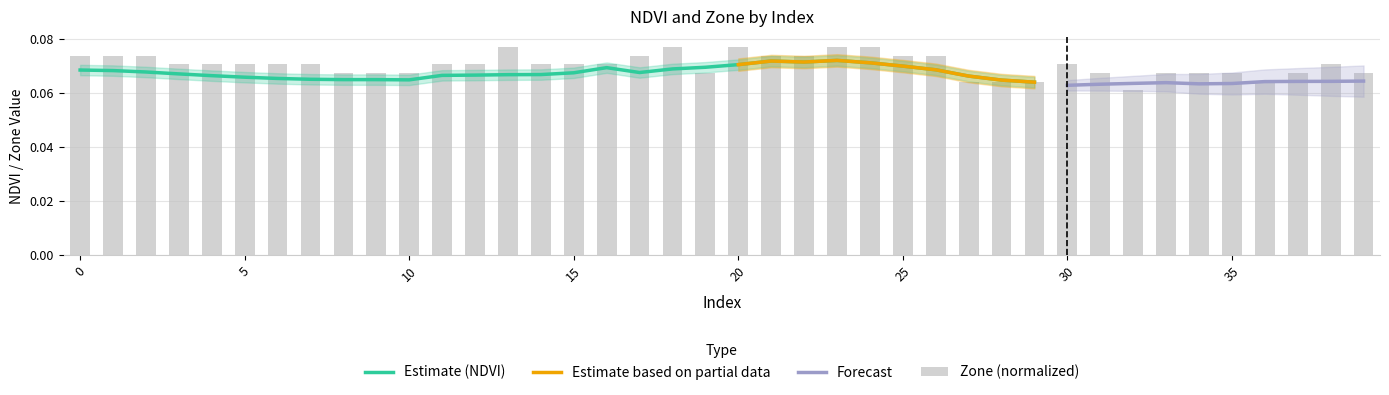

Reading right to left, transcribe all the data shown in this chart.

39=0.1	38=0.1	37=0.1	36=0.1	35=0.1	34=0.1	33=0.1	32=0.1	31=0.1	30=0.1	29=0.1	28=0.1	27=0.1	26=0.1	25=0.1	24=0.1	23=0.1	22=0.1	21=0.1	20=0.1	19=0.1	18=0.1	17=0.1	16=0.1	15=0.1	14=0.1	13=0.1	12=0.1	11=0.1	10=0.1	9=0.1	8=0.1	7=0.1	6=0.1	5=0.1	4=0.1	3=0.1	2=0.1	1=0.1	0=0.1